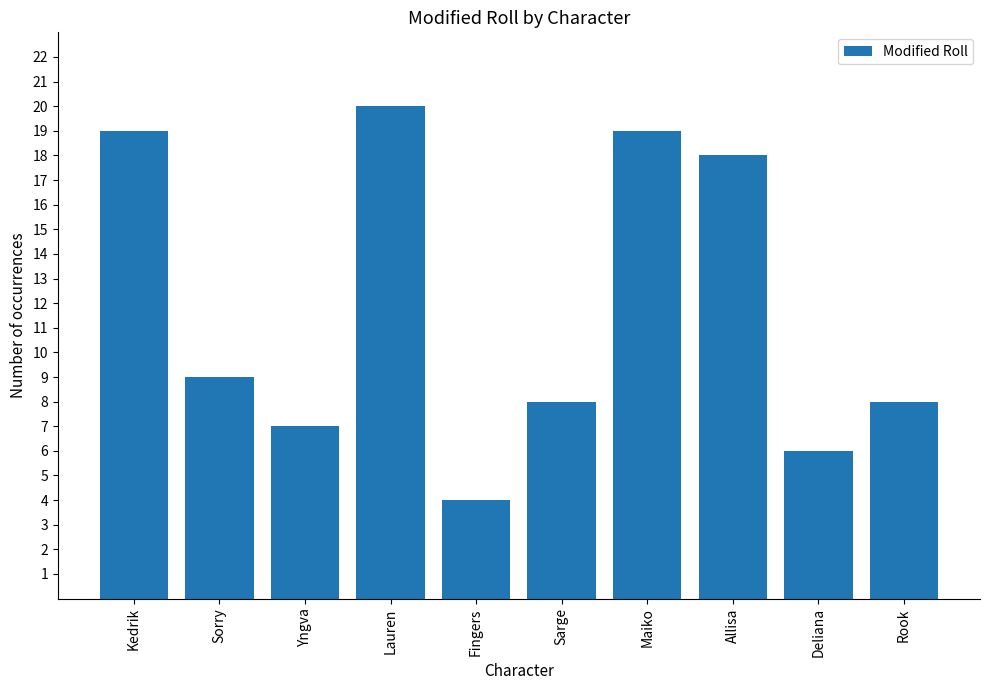

Does the chart contain stacked bars?

No